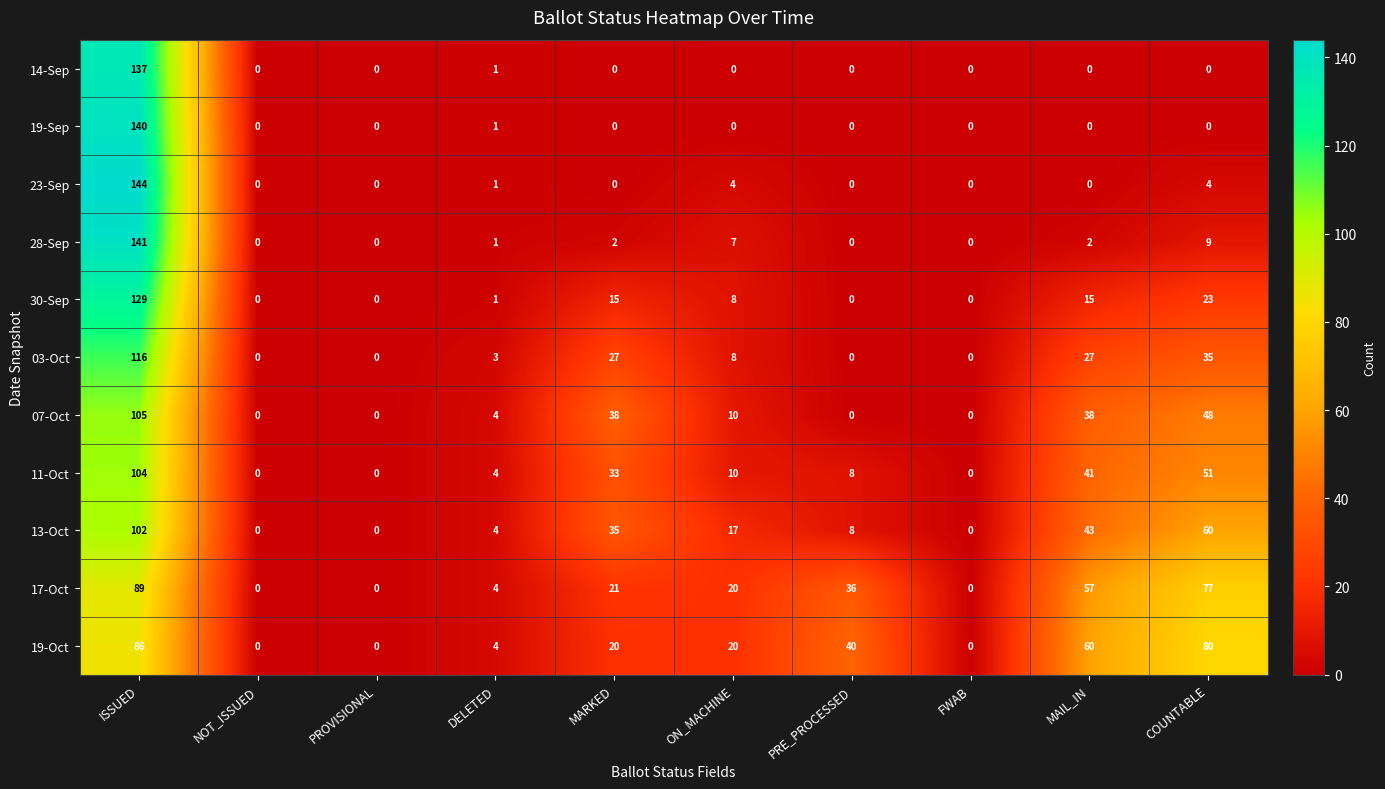

True or false: 03-Oct has a value of 36 at MAIL_IN.

False